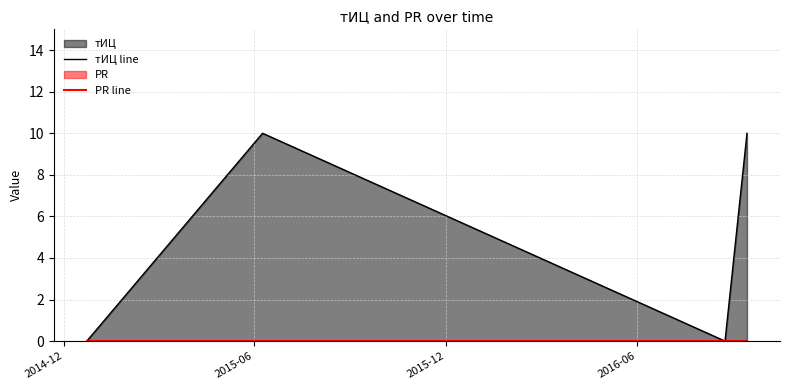

Reading right to left, list all the values displayed in this chart.

тИЦ line: 10	0	10	0
PR line: 0	0	0	0